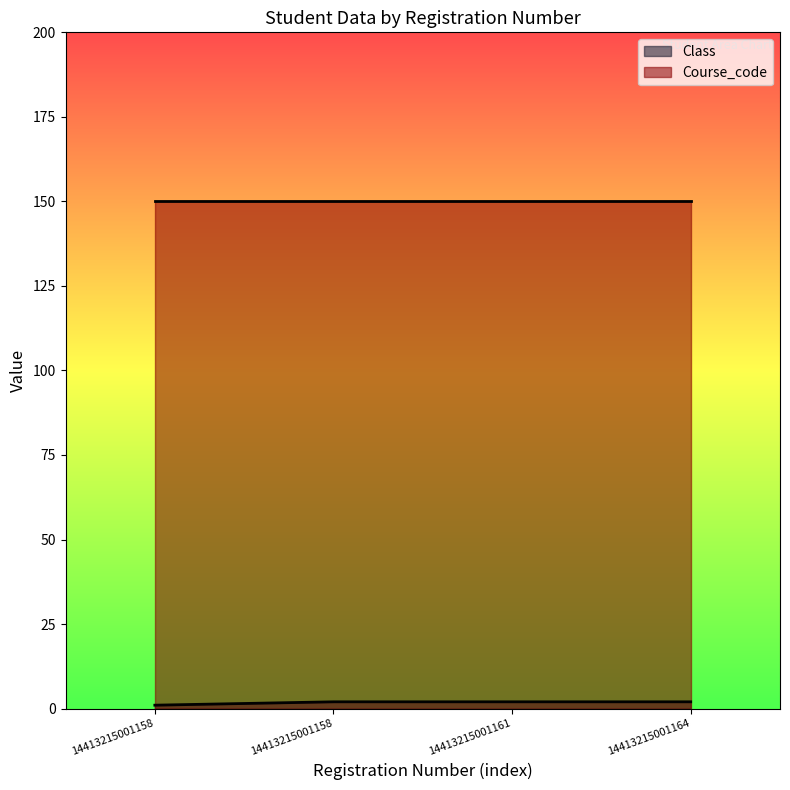

How many categories are shown in the chart?

4